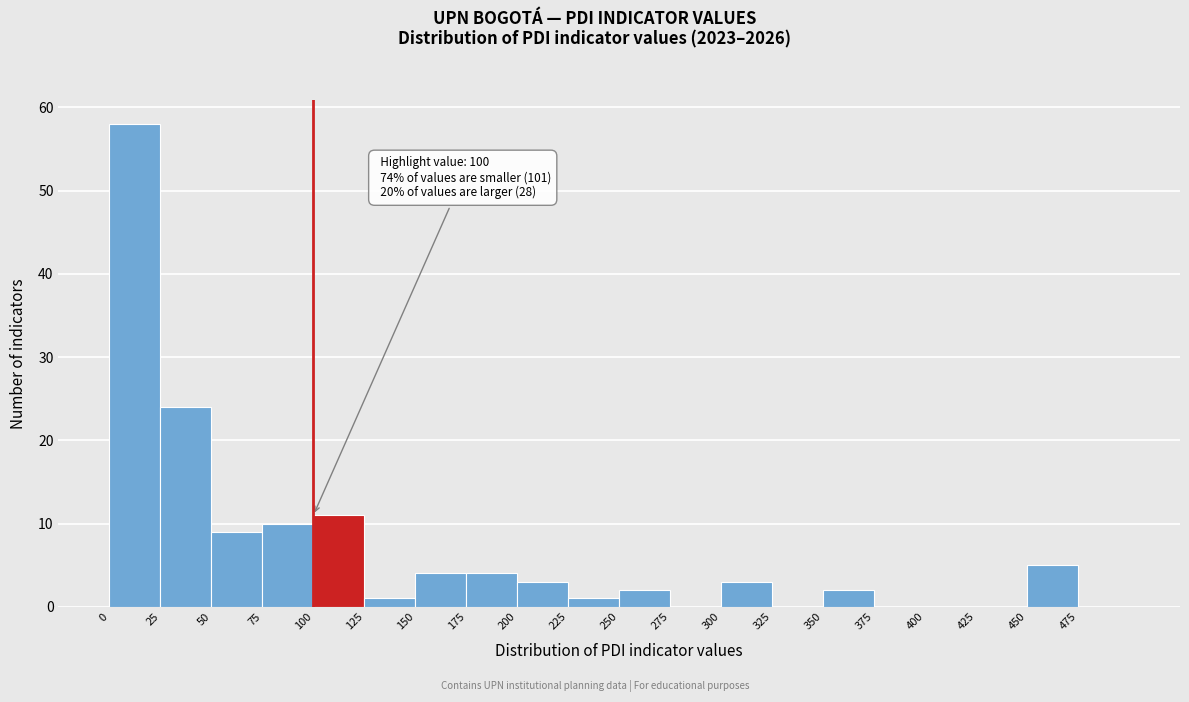

Over which range of the x-axis is the bar tallest?

0 to 25